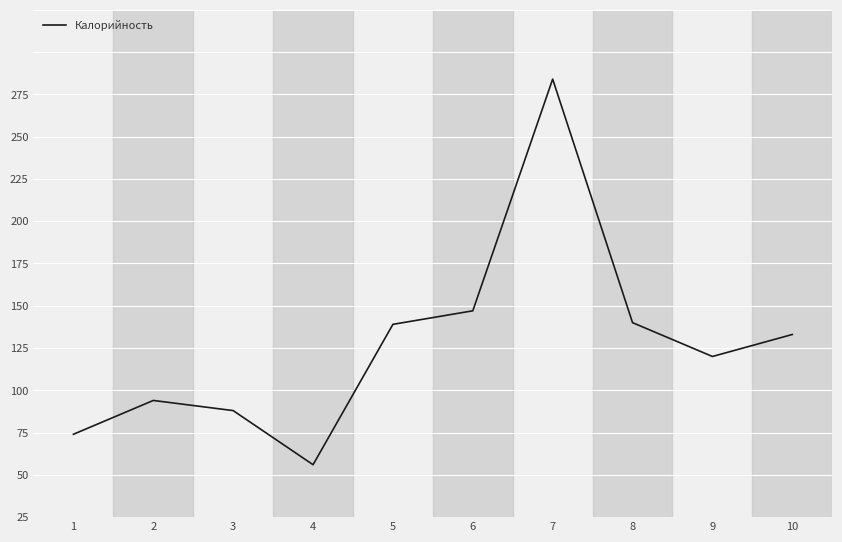

Does the chart have visible grid lines?

Yes